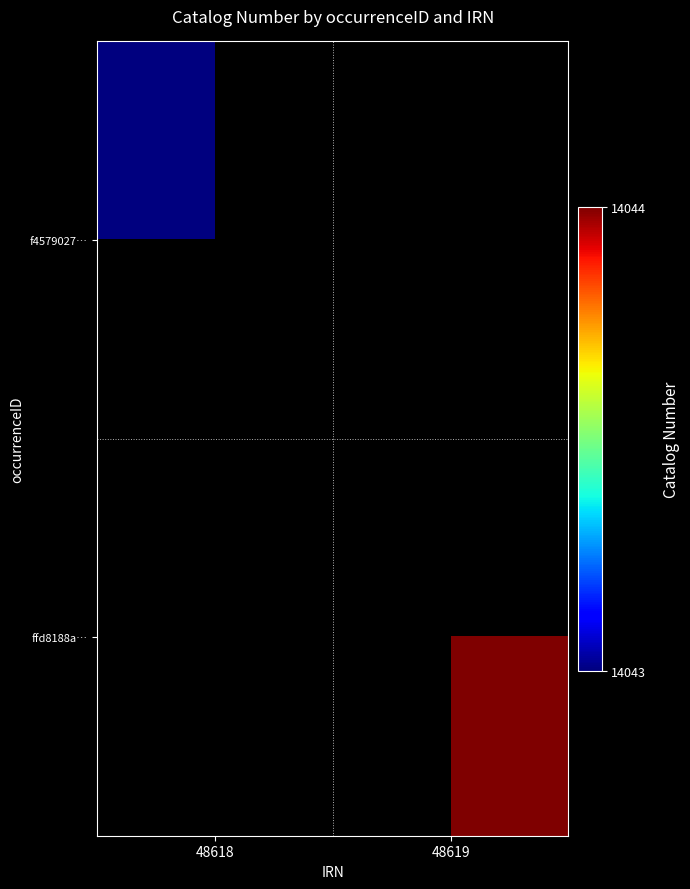

Is the value of f4579027… at 48619 greater than the value of ffd8188a… at 48618?

No